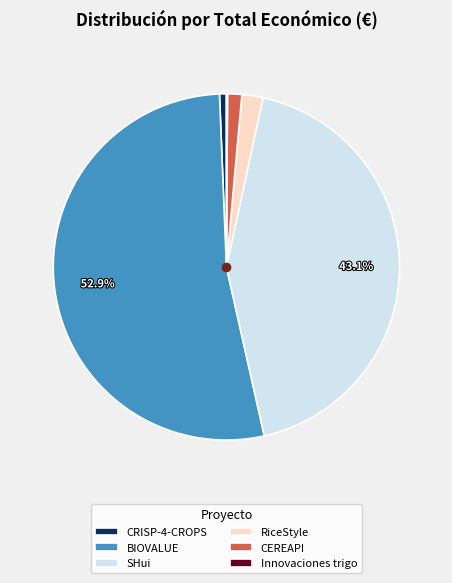

To the nearest percent, what portion does RiceStyle represent?

2%